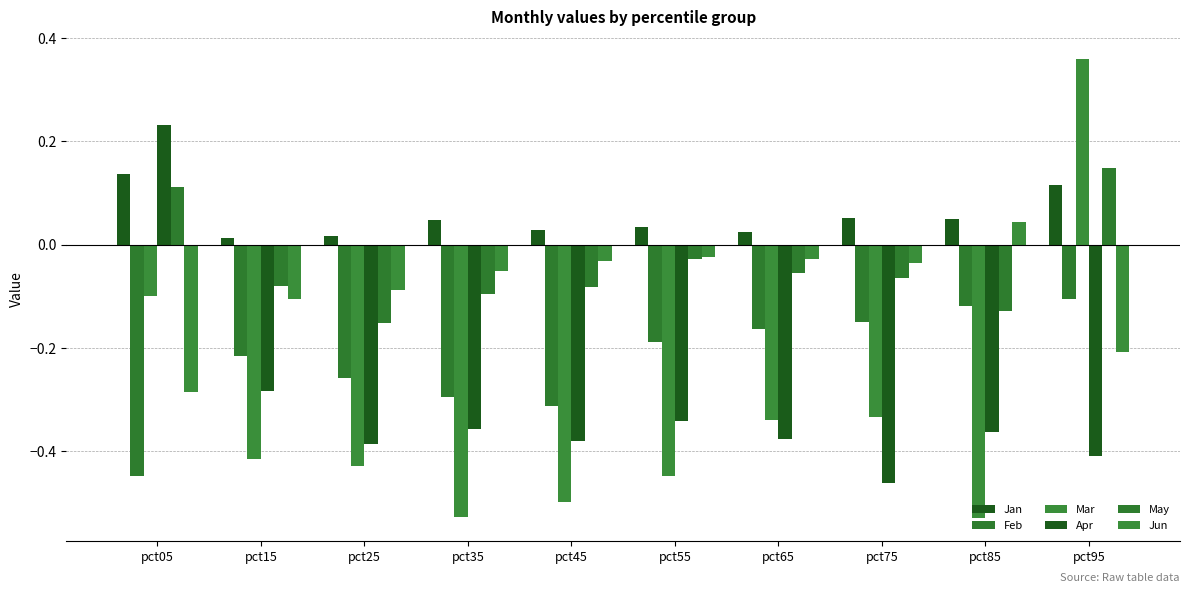

Are the bars horizontal?

No